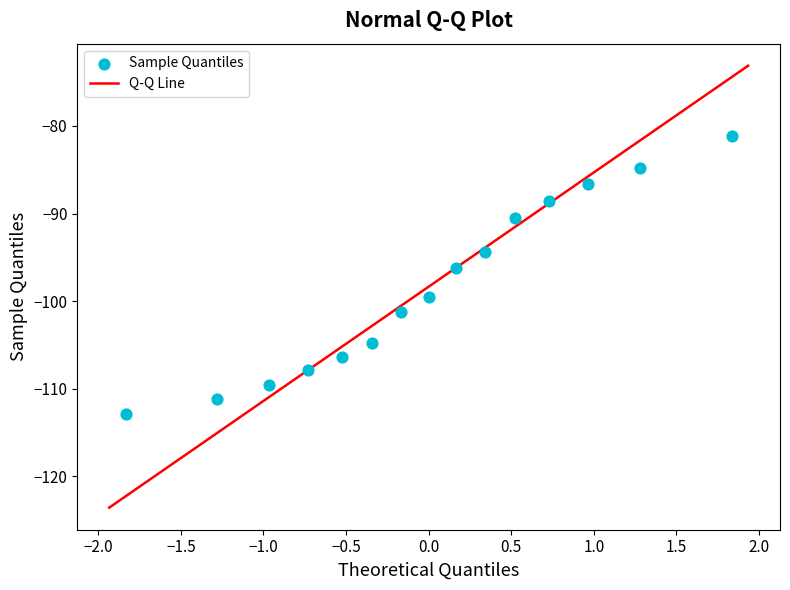

What is the range of X values (max minus min)?

3.7